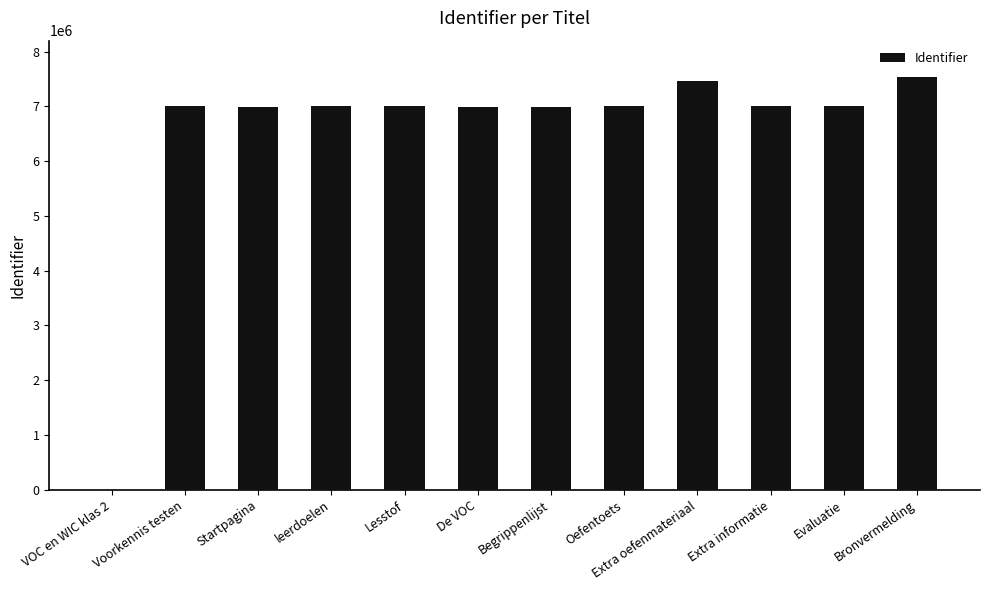

True or false: the data shows 6997799 at Oefentoets.

True